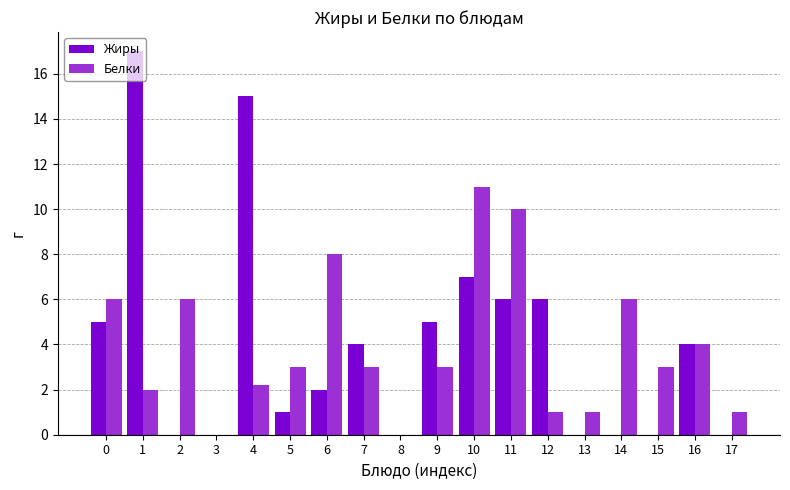

Between 10 and 17, which series saw the biggest shift?

Белки